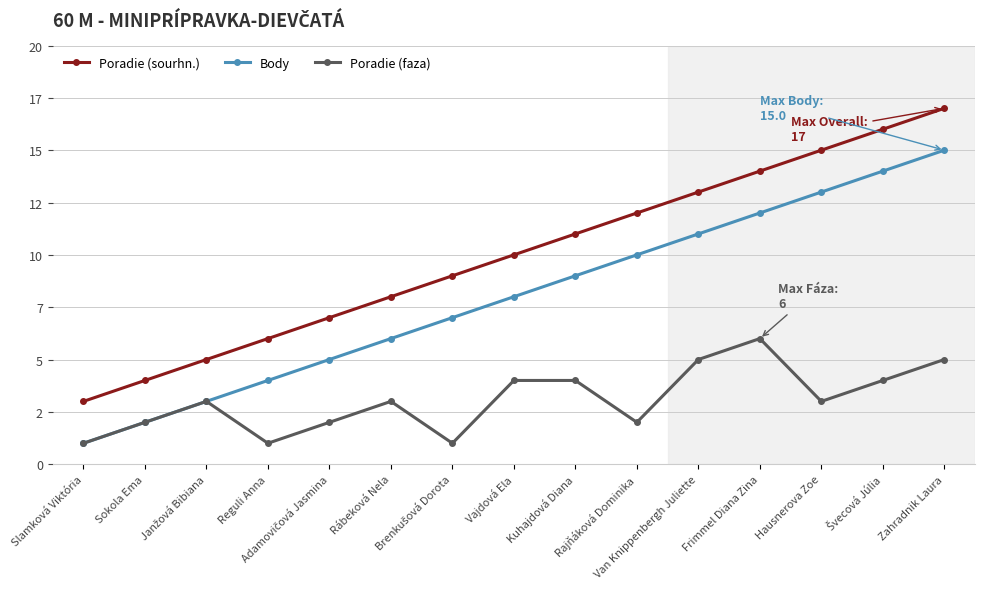

Where does the Body series first go above 8?

Kuhajdová Diana